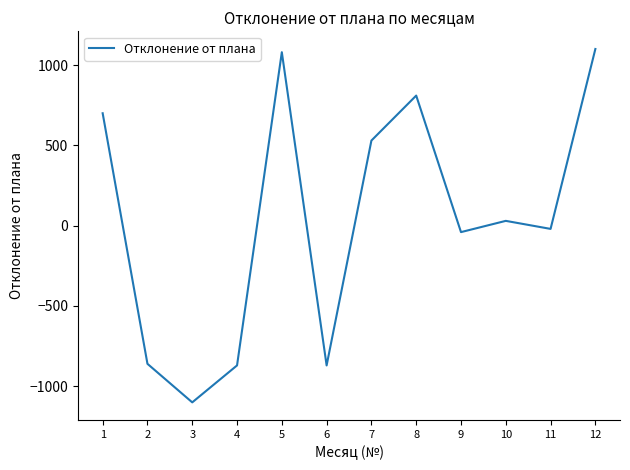

Count the number of data series in this chart.

1